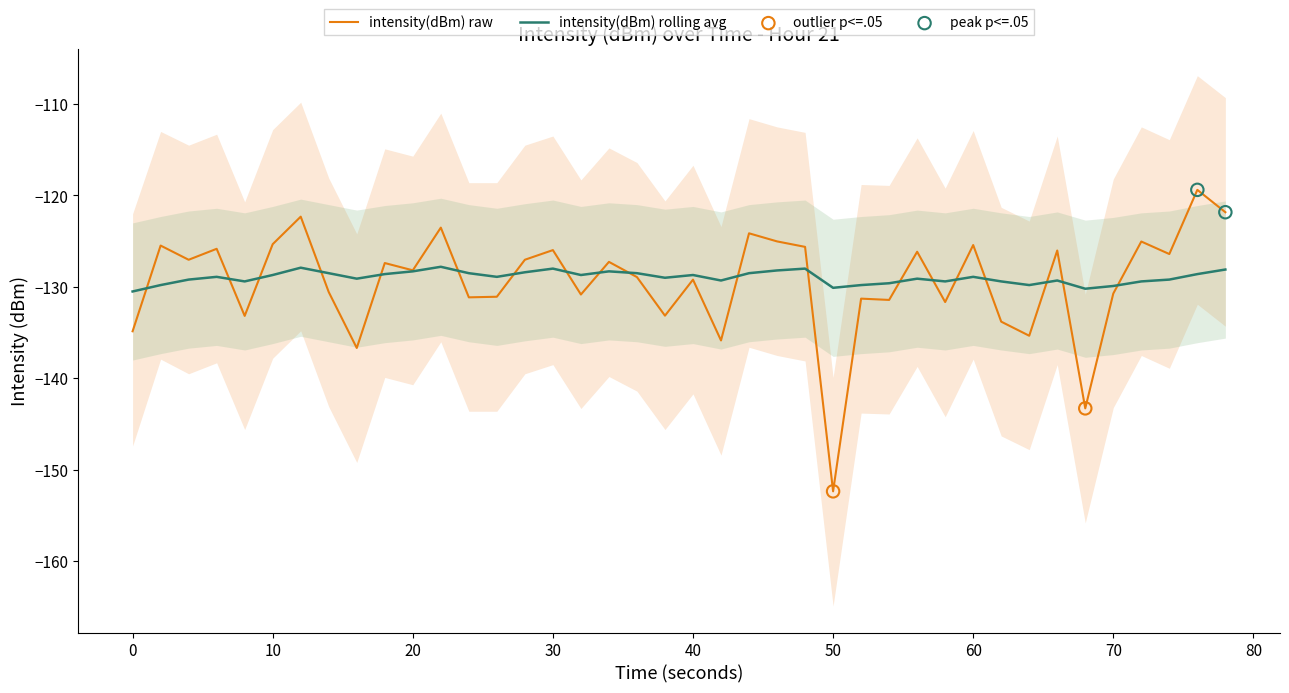

At how many categories does at least one series exceed -148?

40